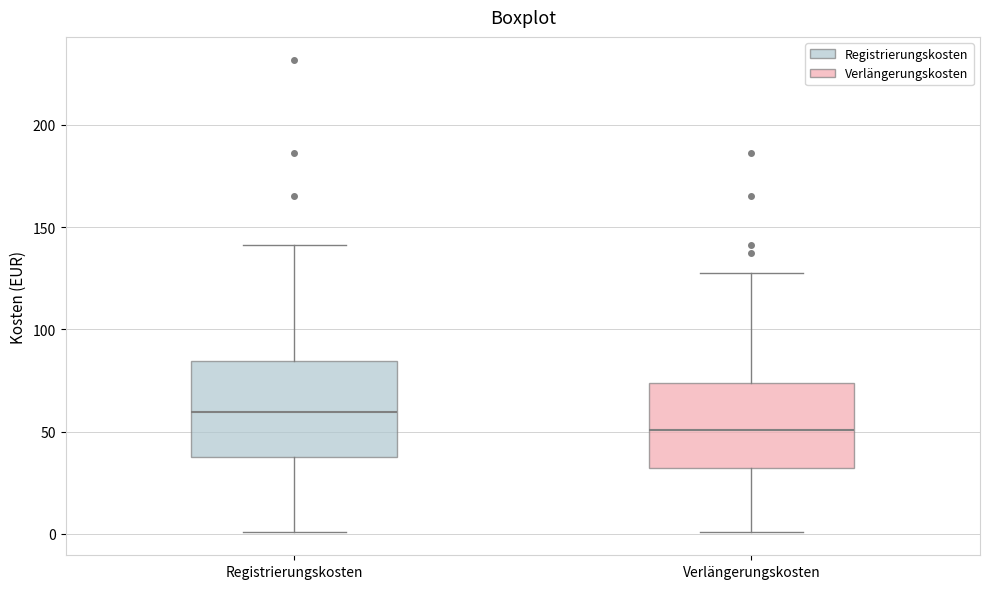

Reading left to right, transcribe this box plot: for each box, give where its median line is, the range the box spans, and where its two whiskers end, as read against the y-axis. The values are not printed on the chart, so give them approximately, as read against the axis.

Registrierungskosten: median 60, box 40 to 85, whiskers 0 to 140
Verlängerungskosten: median 50, box 30 to 75, whiskers 0 to 130